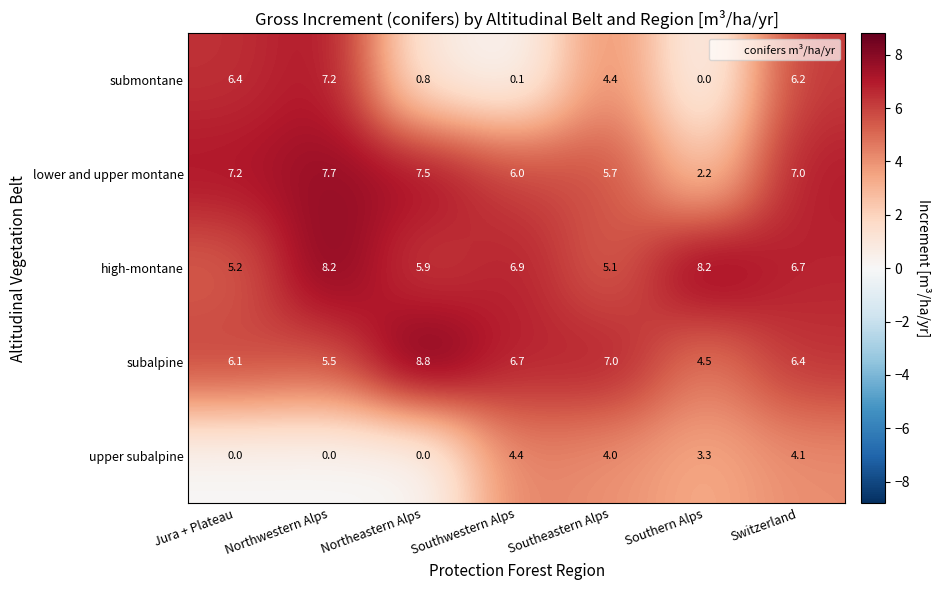

Which series has the largest total across all categories?

high-montane